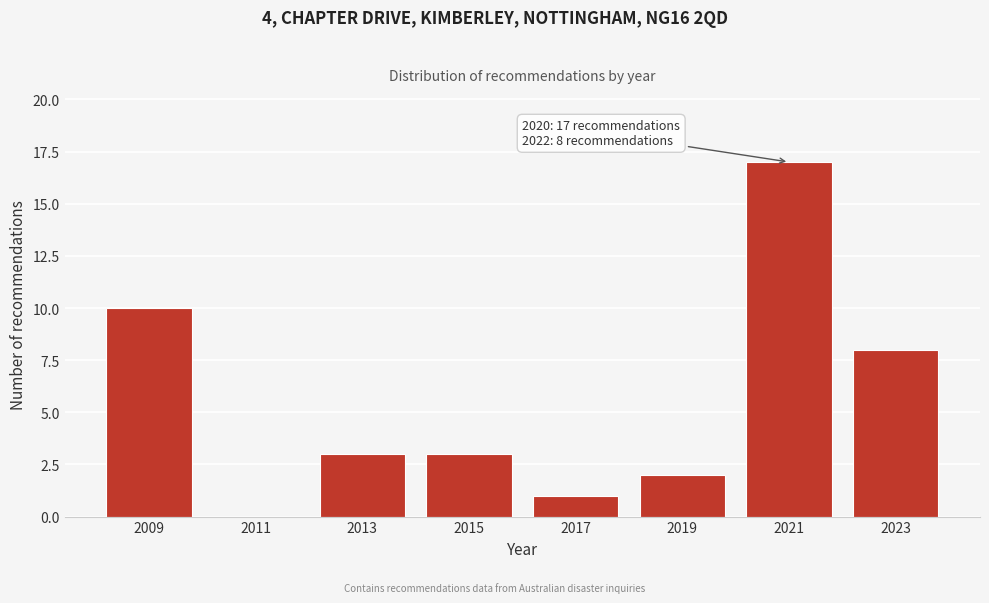

Over which range of the x-axis is the bar tallest?

2020 to 2022